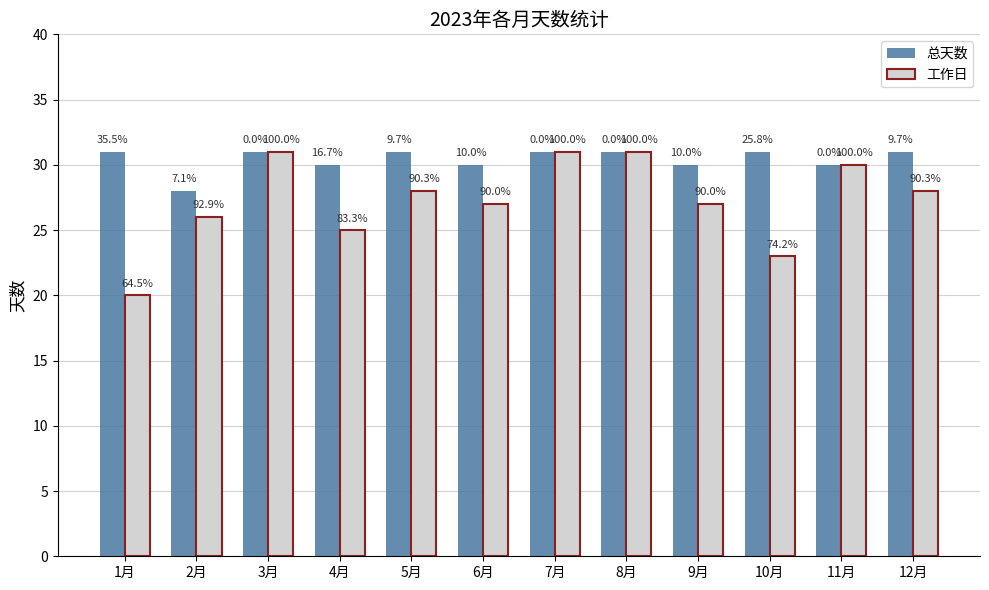

What is the difference between the maximum and minimum values in the 总天数 series?

3